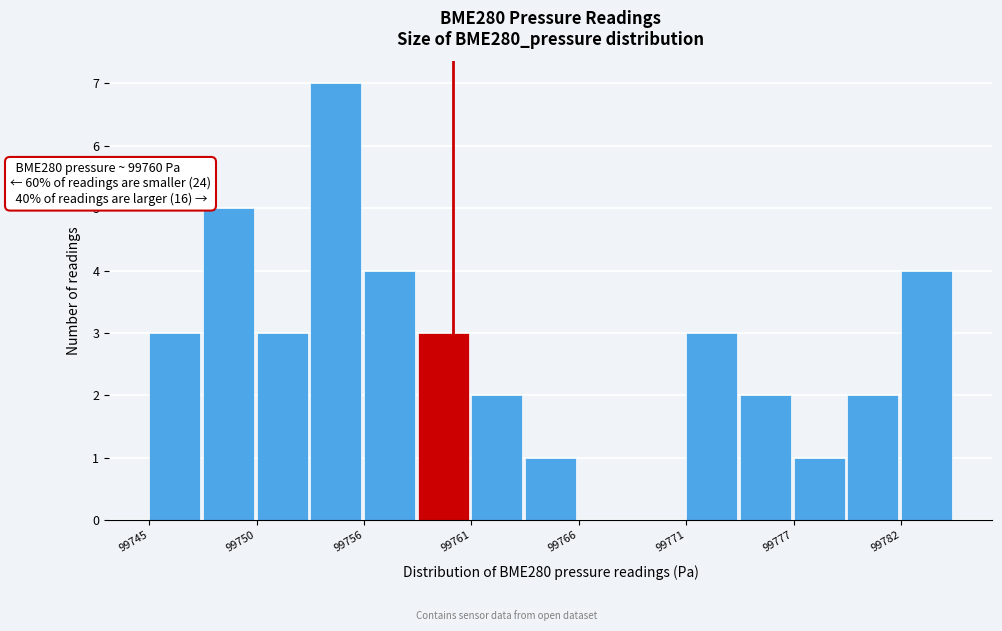

Around what value on the x-axis is the tallest bar? Give the approximate position of its centre, as read against the axis.

99754